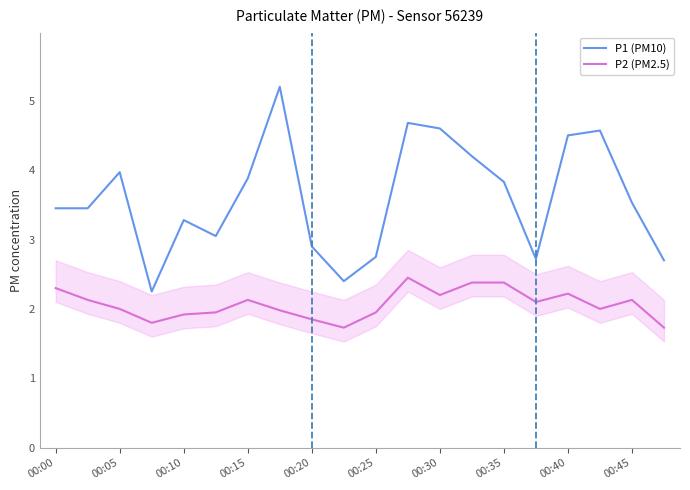

Rank the series by their average value, from highest to lowest.

P1 (PM10), P2 (PM2.5)